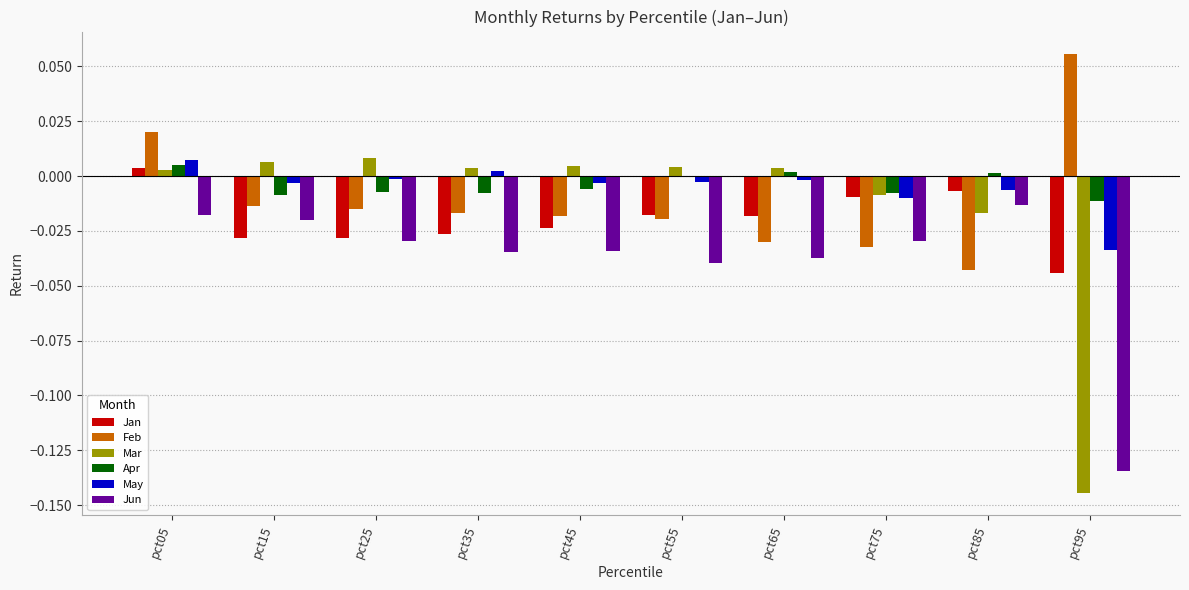

Is it true that Apr equals -0.0 at pct95?

True